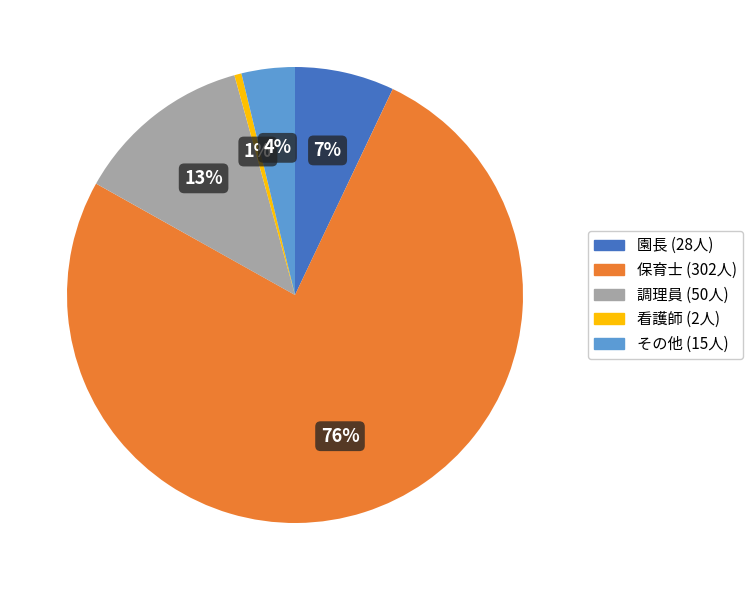

Rank the categories by value from lowest to highest.

看護師, その他, 園長, 調理員, 保育士